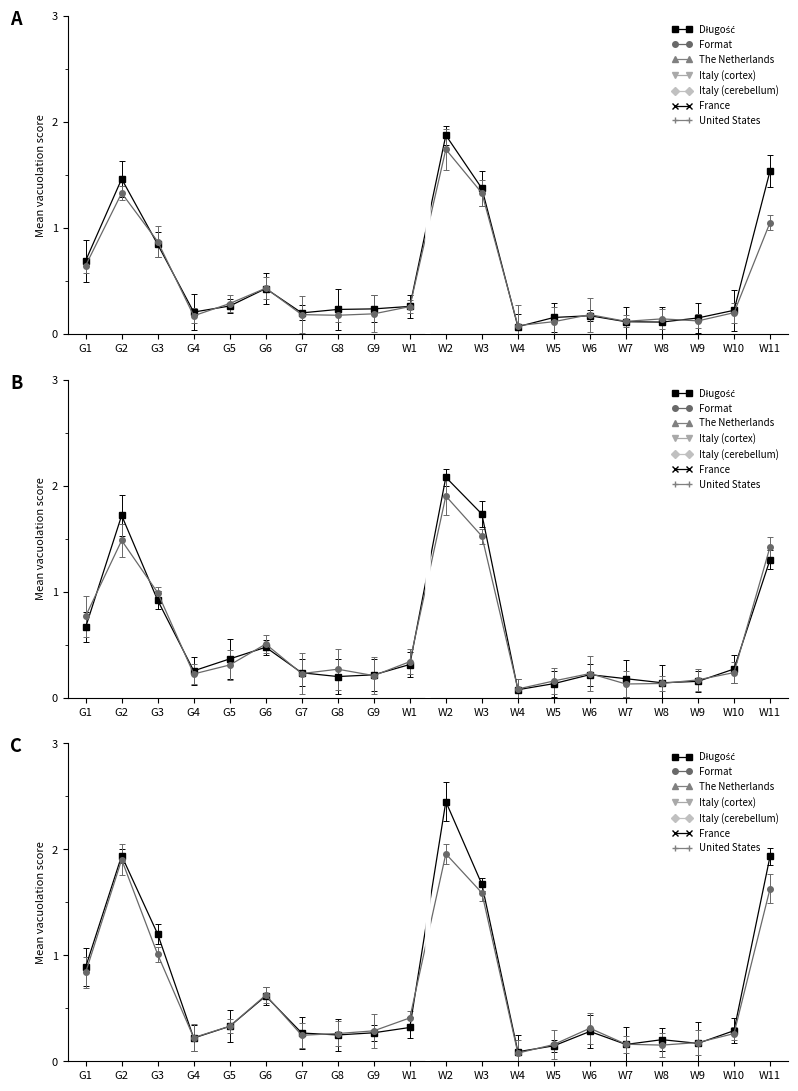

List the series in order of their peak value, lowest first.

Format, Długość